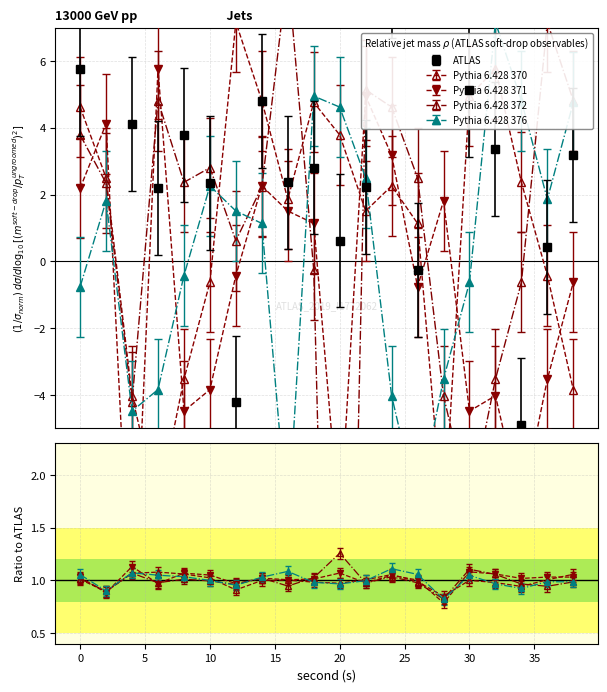

In Pythia 6.428 371, how many points are higher than both neighbors (excluding endpoints)?

6